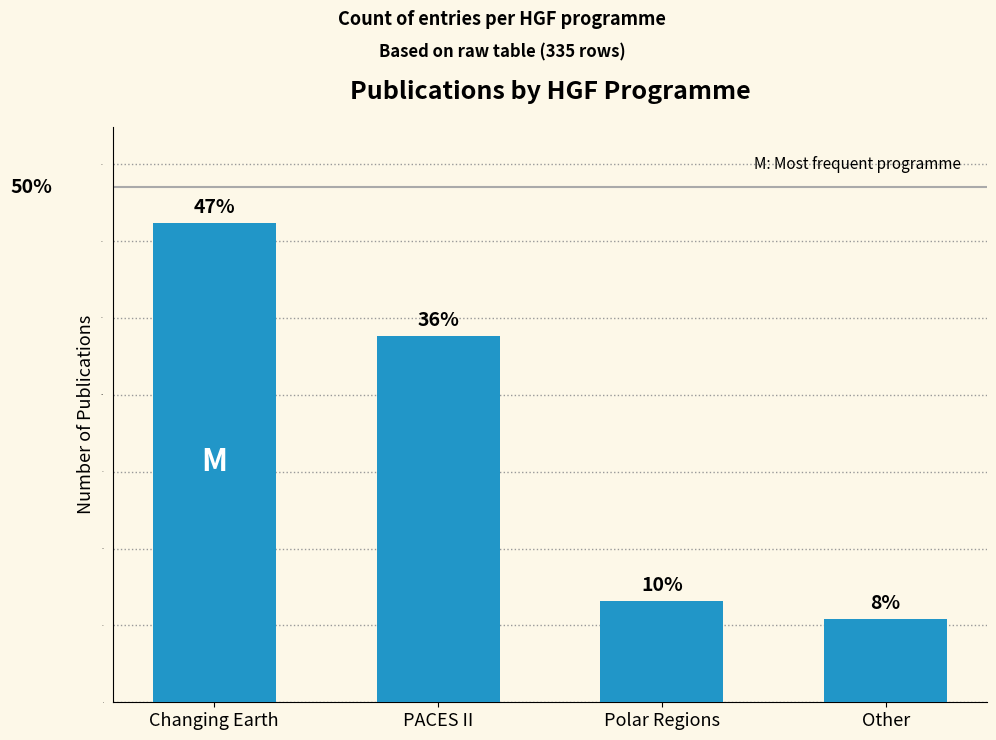

List the labels in order of value, smallest first.

Other, Polar Regions, PACES II, Changing Earth